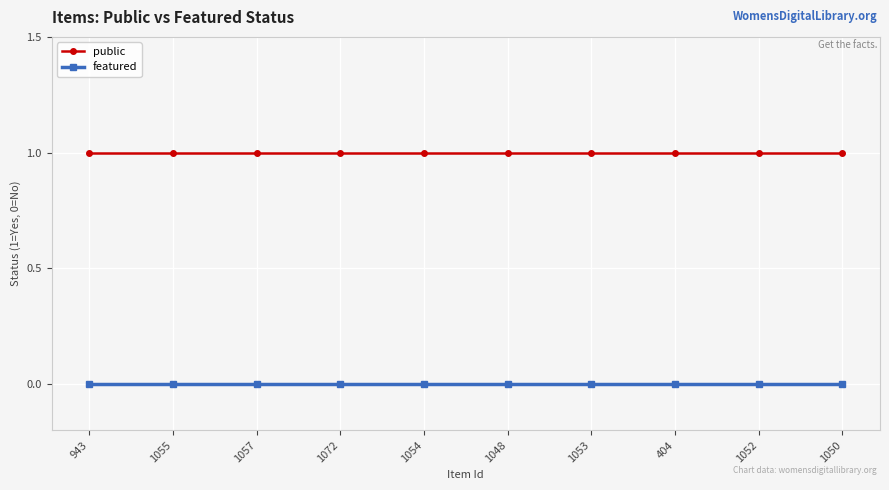

Is the value of featured at 1052 greater than the value of public at 1057?

No